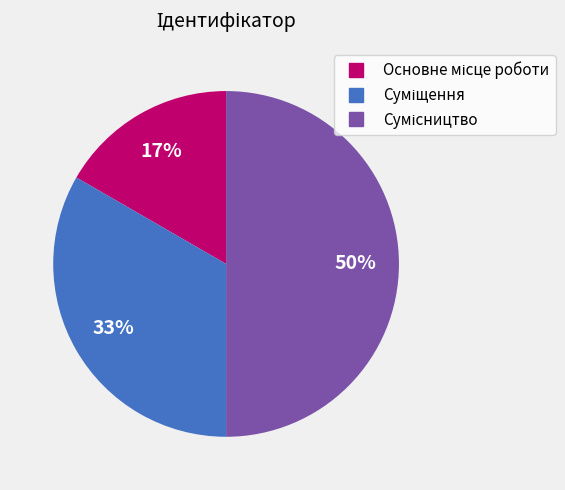

How many slices are in this pie chart?

3